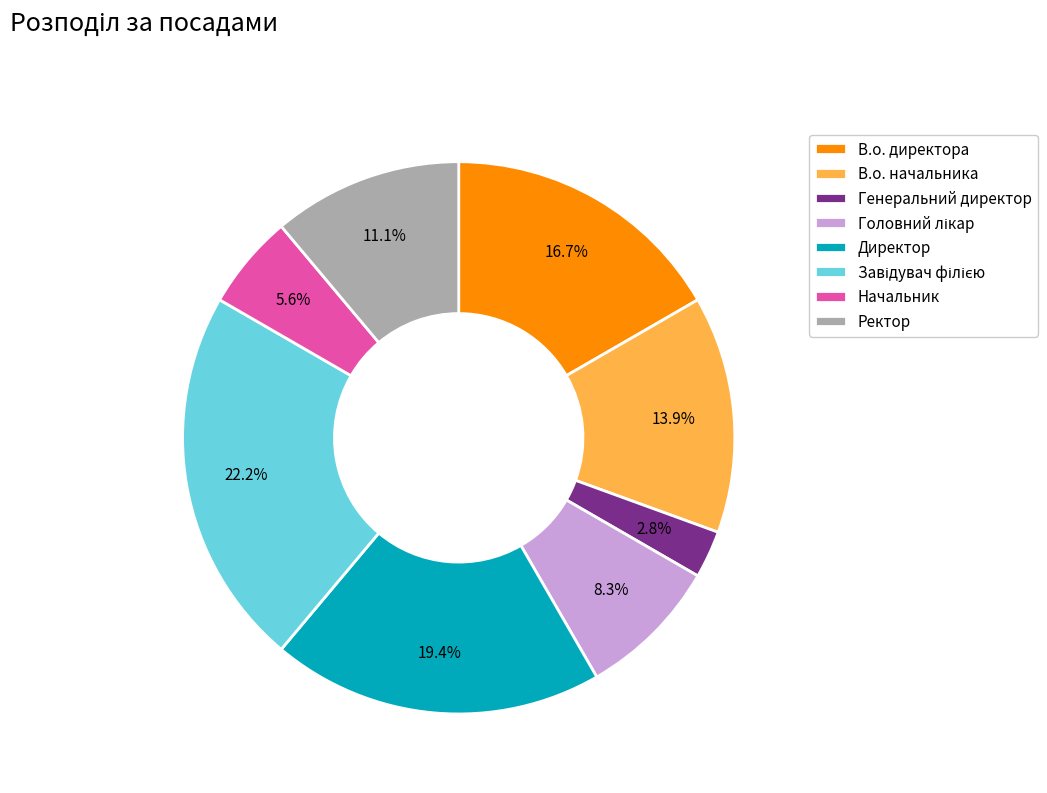

The Генеральний директор slice represents 3% of the pie. True or false?

True